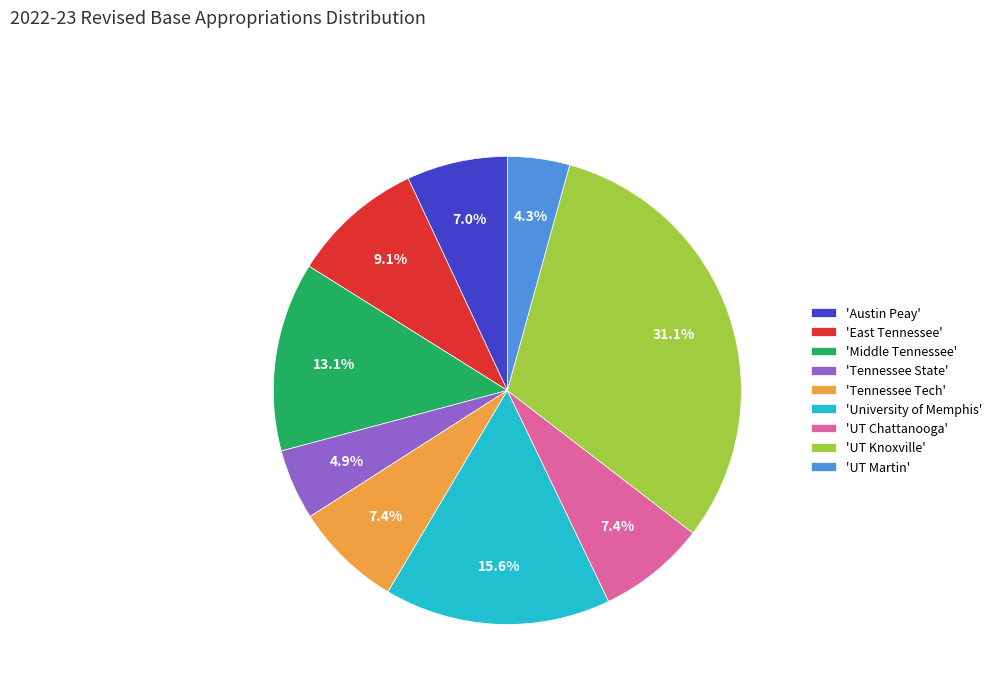

Which has a higher value, 'UT Knoxville' or 'University of Memphis'?

'UT Knoxville'